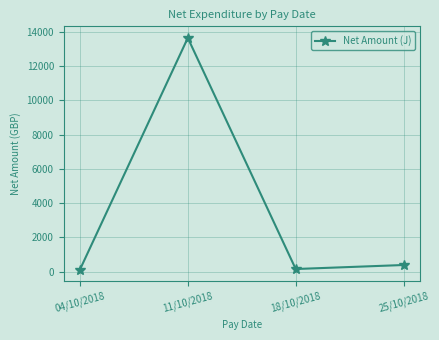

The value at 11/10/2018 is 13637.5. True or false?

True